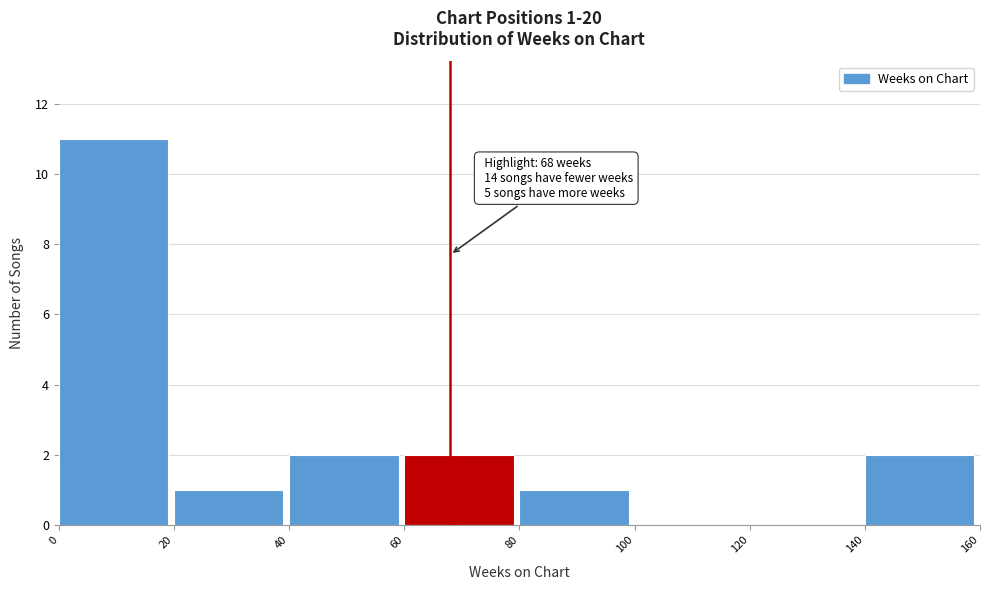

Which range on the x-axis has the tallest bar?

0 to 20